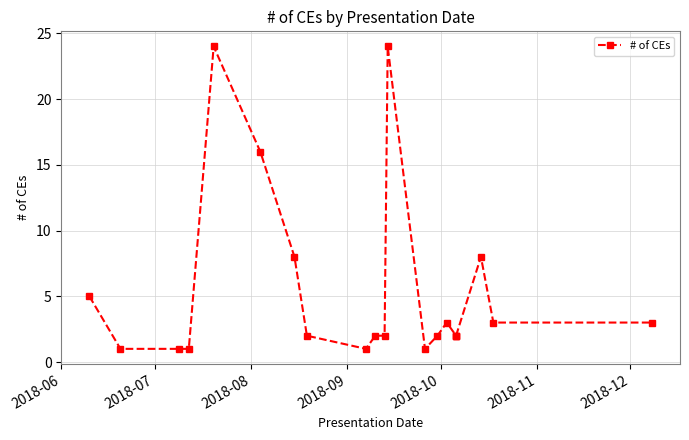

How many data points are less than 2?

5